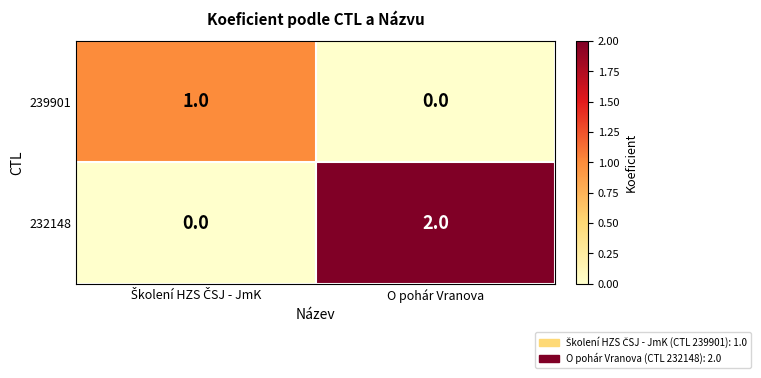

At which label is 239901 closest to 0?

O pohár Vranova